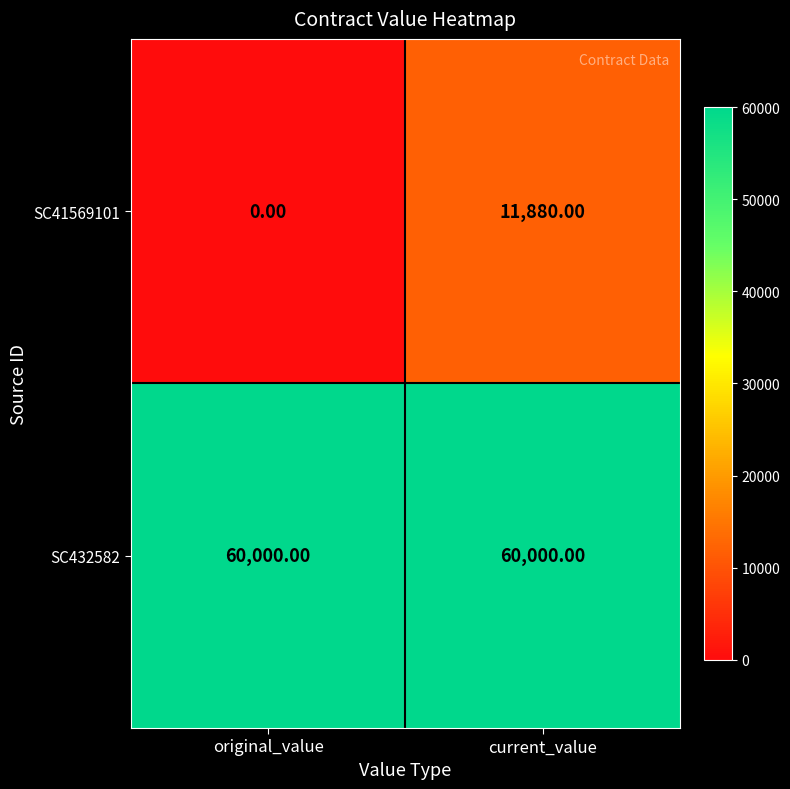

List the series in order of their peak value, lowest first.

SC41569101, SC432582